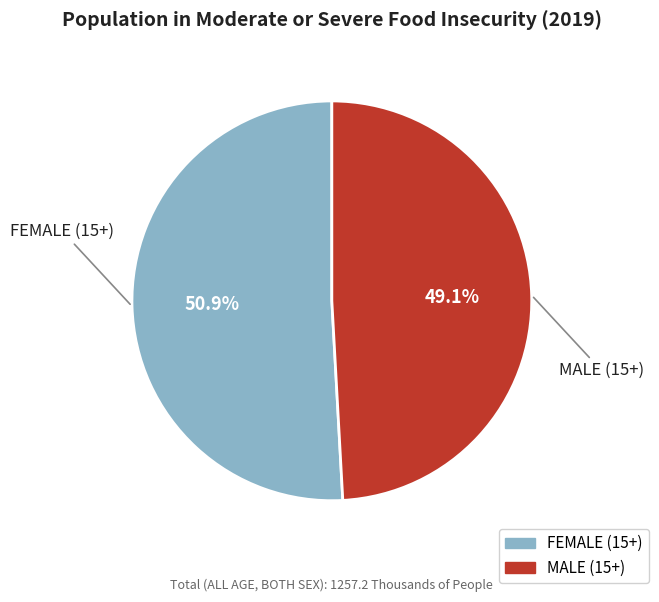

Is it true that FEMALE (15+) is 59% of the pie?

False